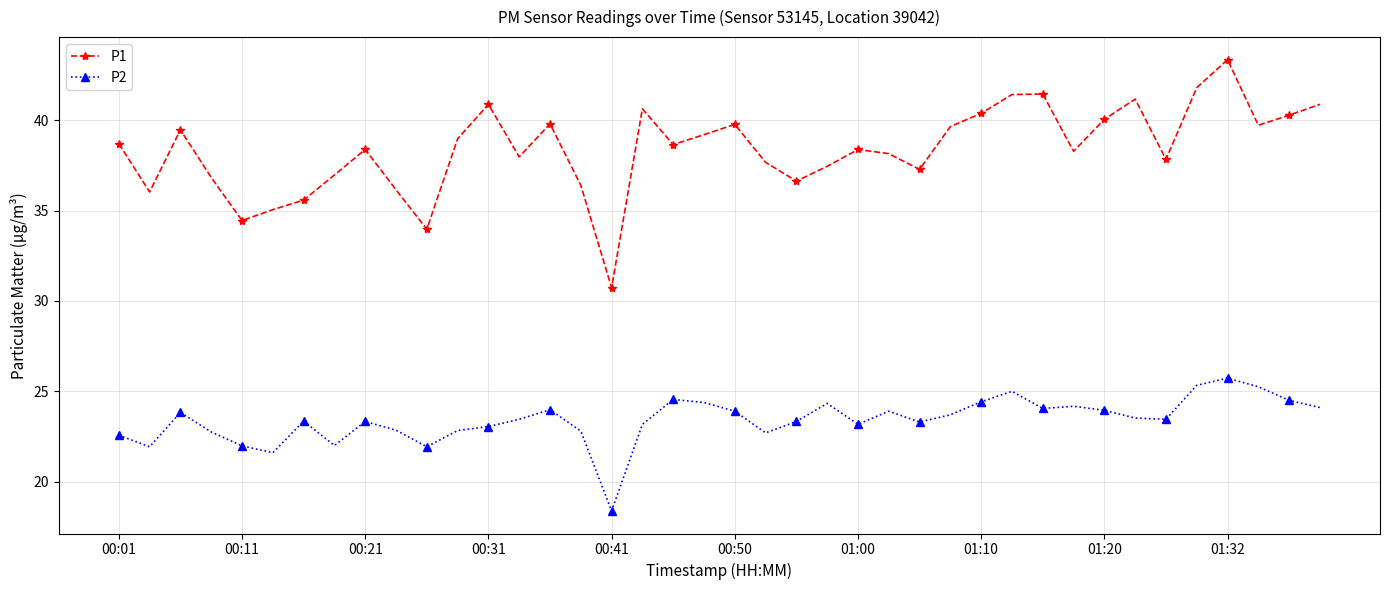

What is the value of the P2 point at the 15th from the left?

24.0